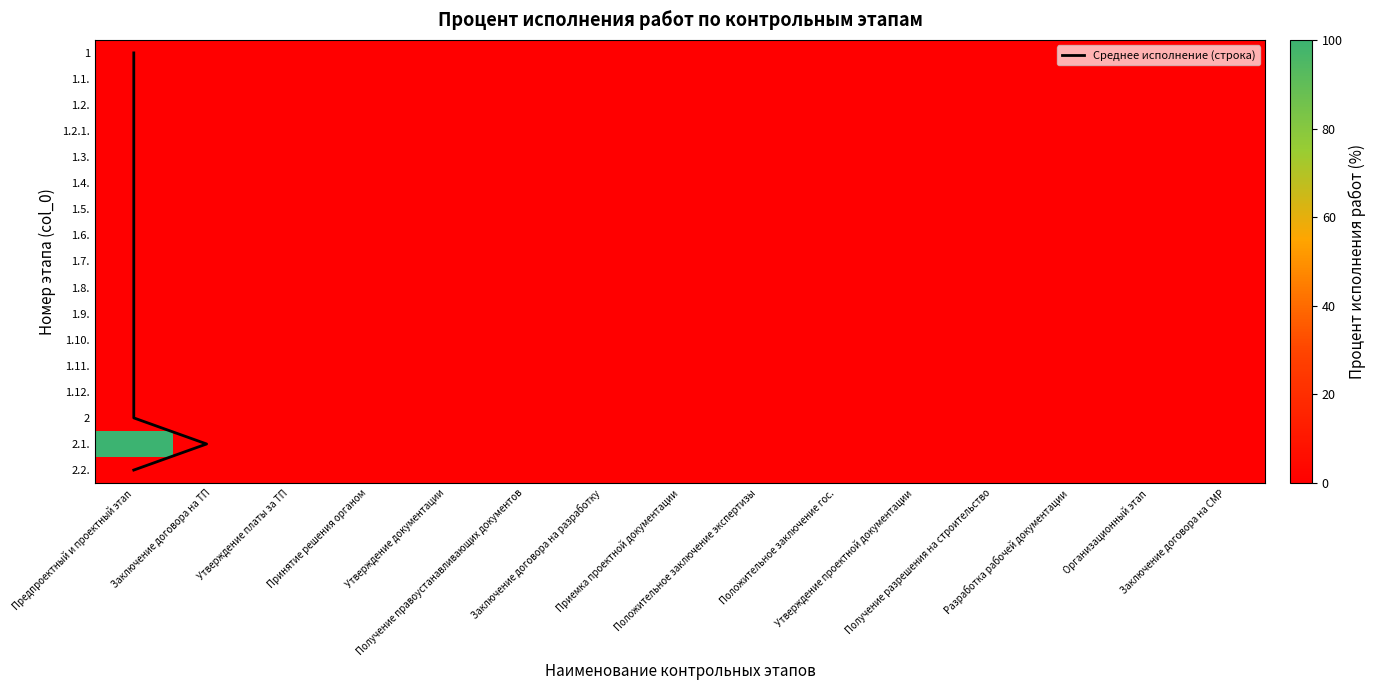

The value of 1.11. at 9 is 0. True or false?

True